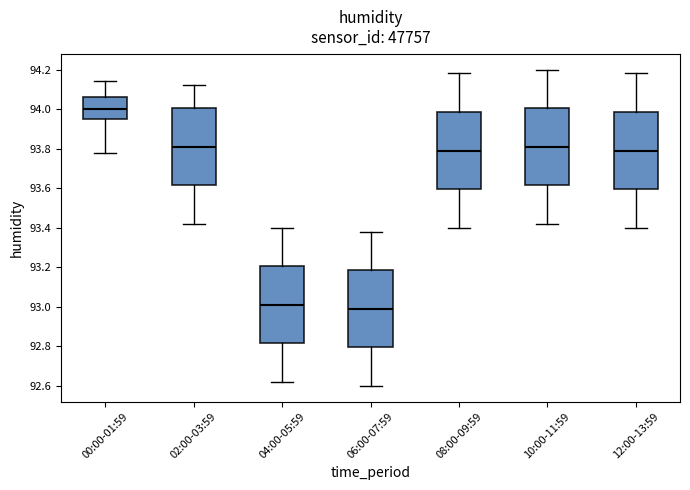

Reading left to right, read every box against the y-axis: the position of its median line, the range the box covers, and the ends of its whiskers. The values are not printed on the chart, so give them approximately, as read against the axis.

00:00-01:59: median 94.00, box 93.94 to 94.06, whiskers 93.78 to 94.14
02:00-03:59: median 93.82, box 93.62 to 94.00, whiskers 93.42 to 94.12
04:00-05:59: median 93.02, box 92.82 to 93.20, whiskers 92.62 to 93.40
06:00-07:59: median 93.00, box 92.80 to 93.18, whiskers 92.60 to 93.38
08:00-09:59: median 93.80, box 93.60 to 93.98, whiskers 93.40 to 94.18
10:00-11:59: median 93.82, box 93.62 to 94.00, whiskers 93.42 to 94.20
12:00-13:59: median 93.80, box 93.60 to 93.98, whiskers 93.40 to 94.18